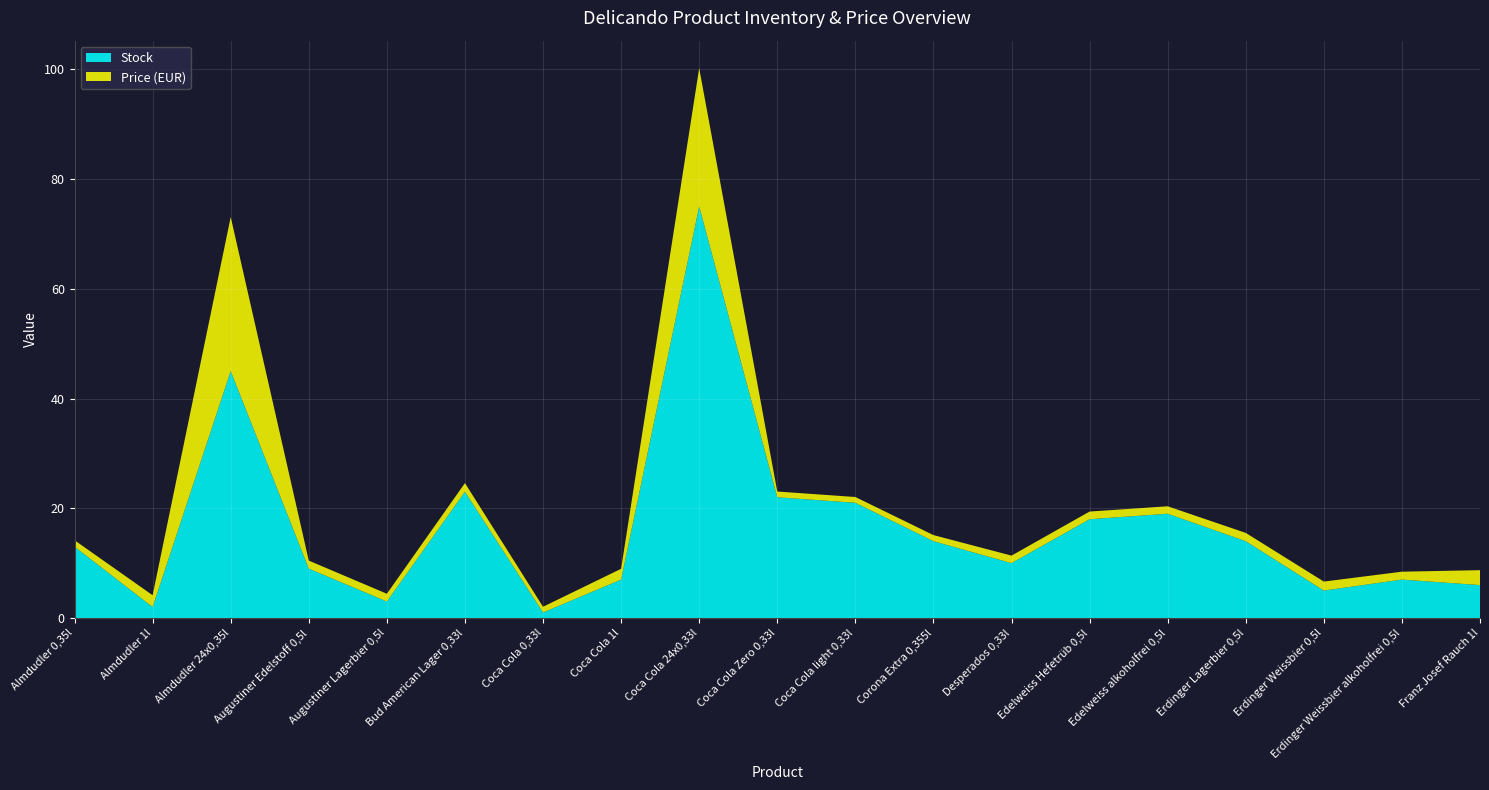

Reading left to right, extract all data points from this chart.

Stock: 13	2	45	9	3	23	1	7	75	22	21	14	10	18	19	14	5	7	6
Price (EUR): 1	2	28	1	1	1	1	1	25	1	1	1	1	1	1	1	1	1	2